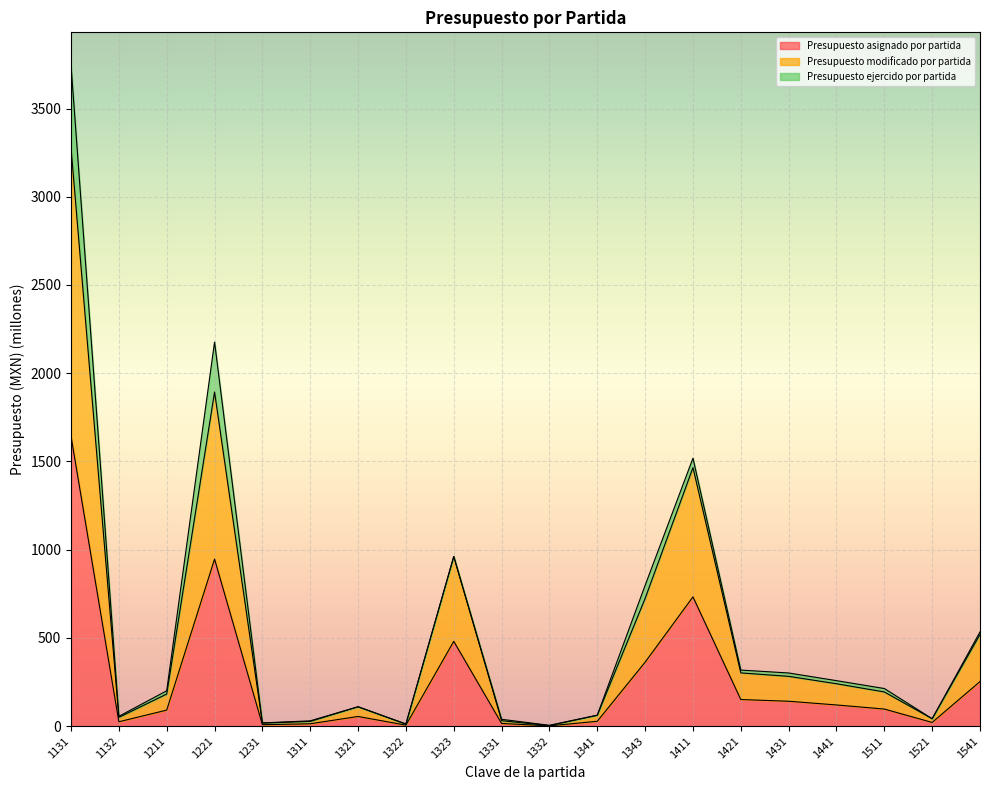

What is the highest value of the Presupuesto asignado por partida series?

1642.5